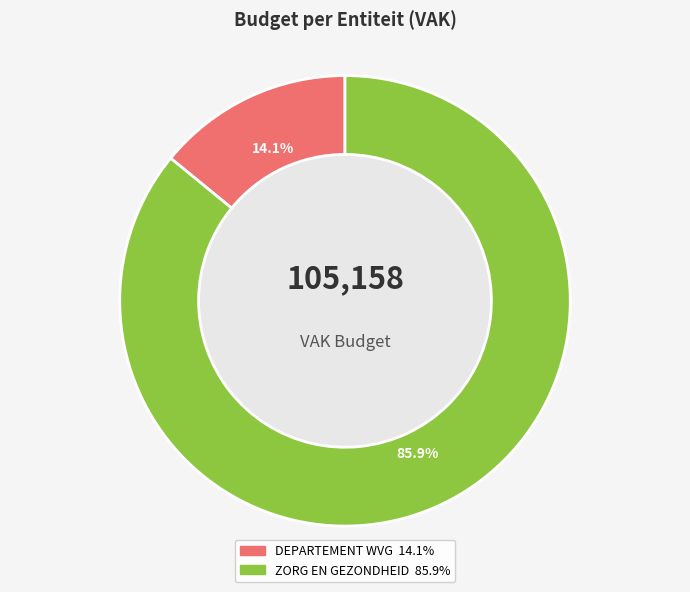

Which category has the biggest portion of the pie?

ZORG EN GEZONDHEID